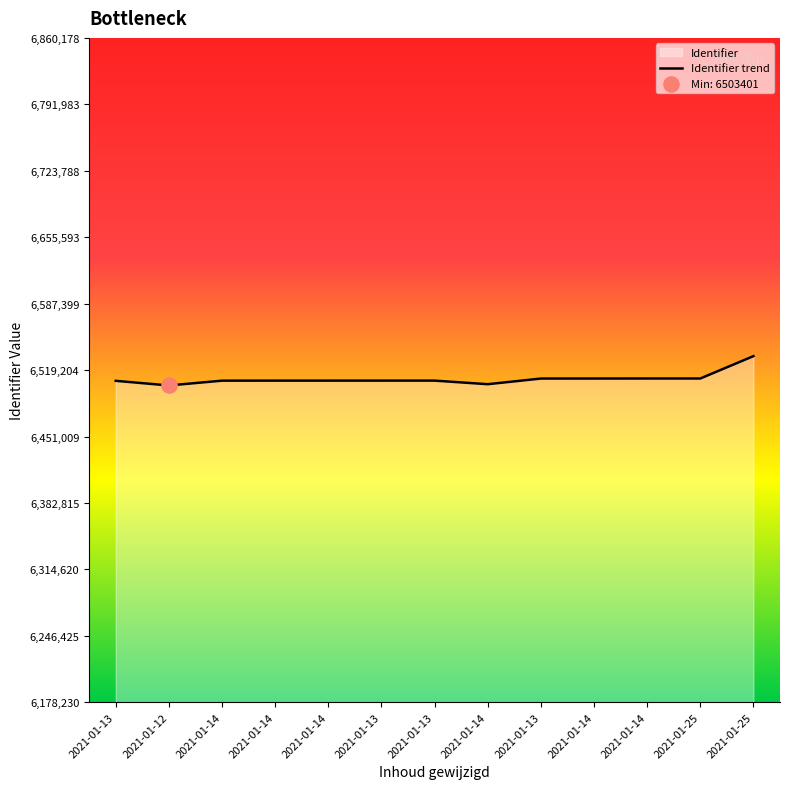

What is the change in value from 2021-01-14 to 2021-01-25?

+2191